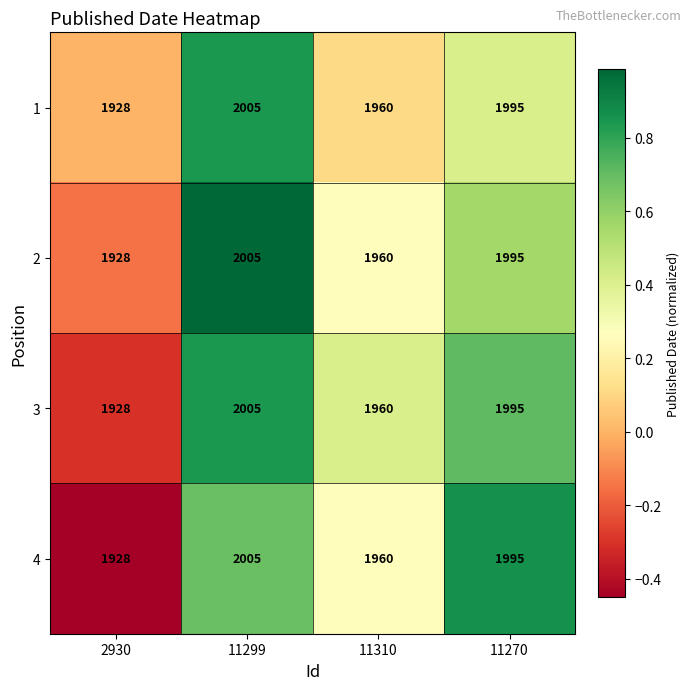

Rank the categories by 4 value from highest to lowest.

11299, 11270, 11310, 2930